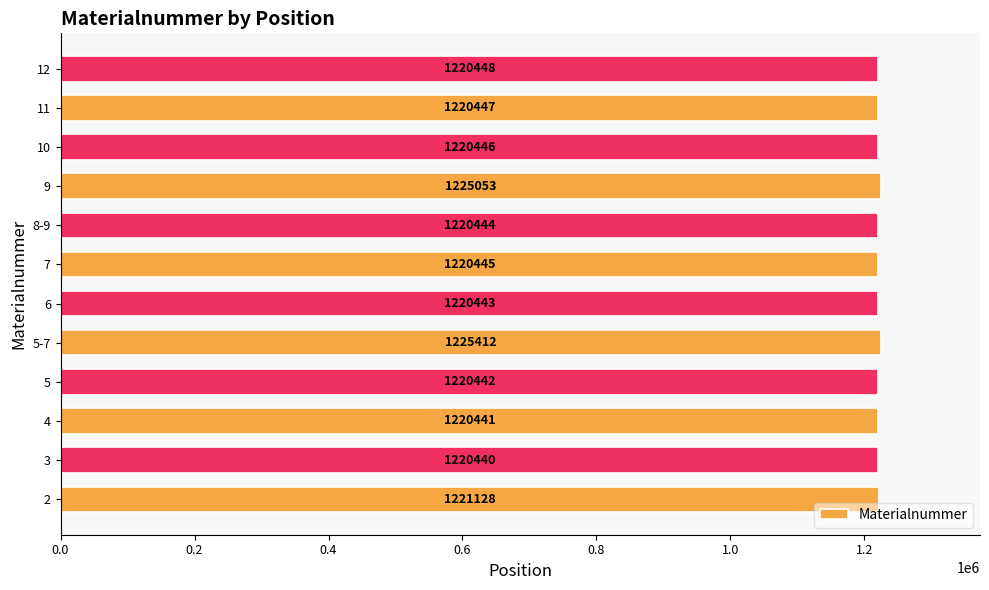

List the labels in order of value, largest first.

5-7, 9, 2, 12, 11, 10, 7, 8-9, 6, 5, 4, 3